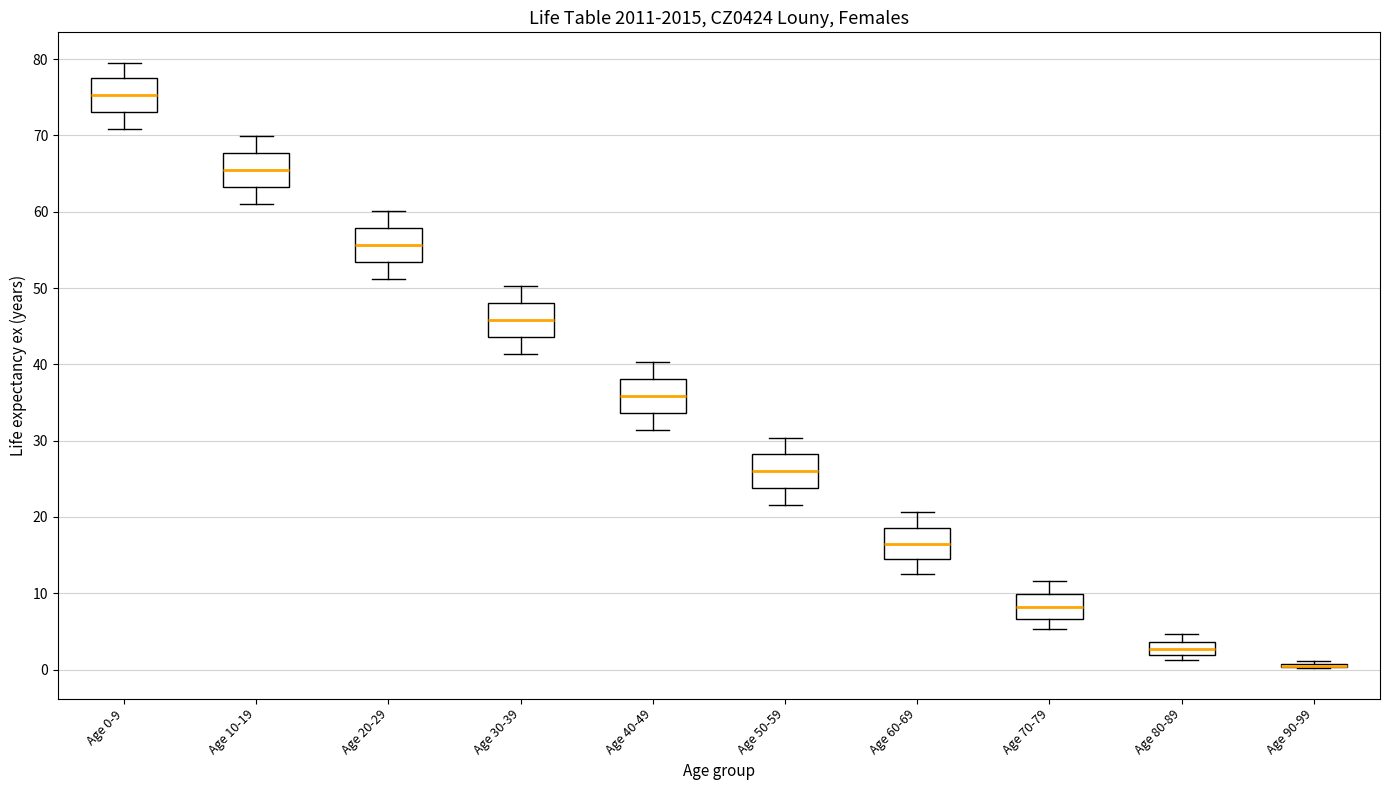

Reading left to right, transcribe this box plot: for each box, give where its median line is, the range the box spans, and where its two whiskers end, as read against the y-axis. The values are not printed on the chart, so give them approximately, as read against the axis.

Age 0-9: median 75, box 73 to 78, whiskers 71 to 80
Age 10-19: median 65, box 63 to 68, whiskers 61 to 70
Age 20-29: median 56, box 53 to 58, whiskers 51 to 60
Age 30-39: median 46, box 44 to 48, whiskers 41 to 50
Age 40-49: median 36, box 34 to 38, whiskers 31 to 40
Age 50-59: median 26, box 24 to 28, whiskers 22 to 30
Age 60-69: median 16, box 14 to 19, whiskers 13 to 21
Age 70-79: median 8, box 7 to 10, whiskers 5 to 12
Age 80-89: median 3, box 2 to 4, whiskers 1 to 5
Age 90-99: box collapsed to a line at 0, whiskers 0 to 1